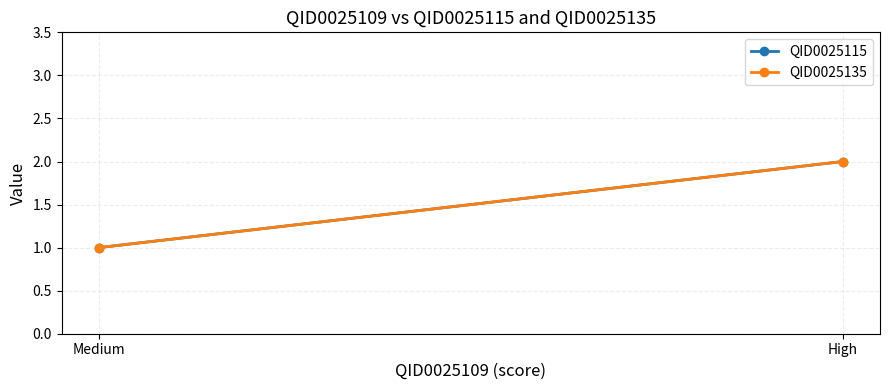

What position from the left is High?

1